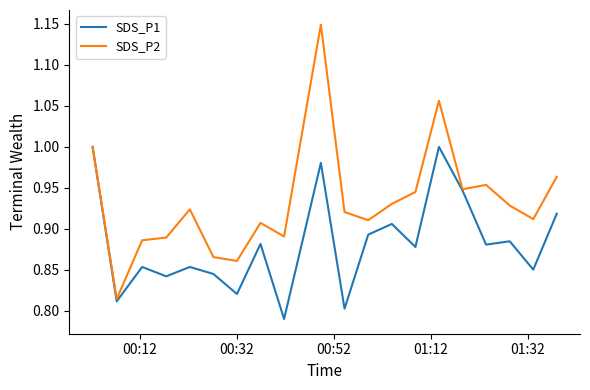

Rank the series by their maximum value, from lowest to highest.

SDS_P1, SDS_P2